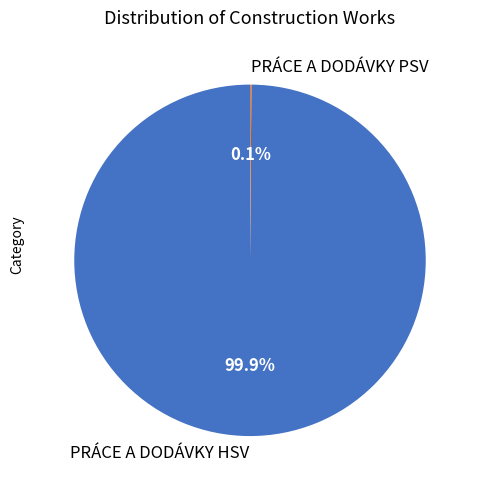

Which slice is the largest?

PRÁCE A DODÁVKY HSV